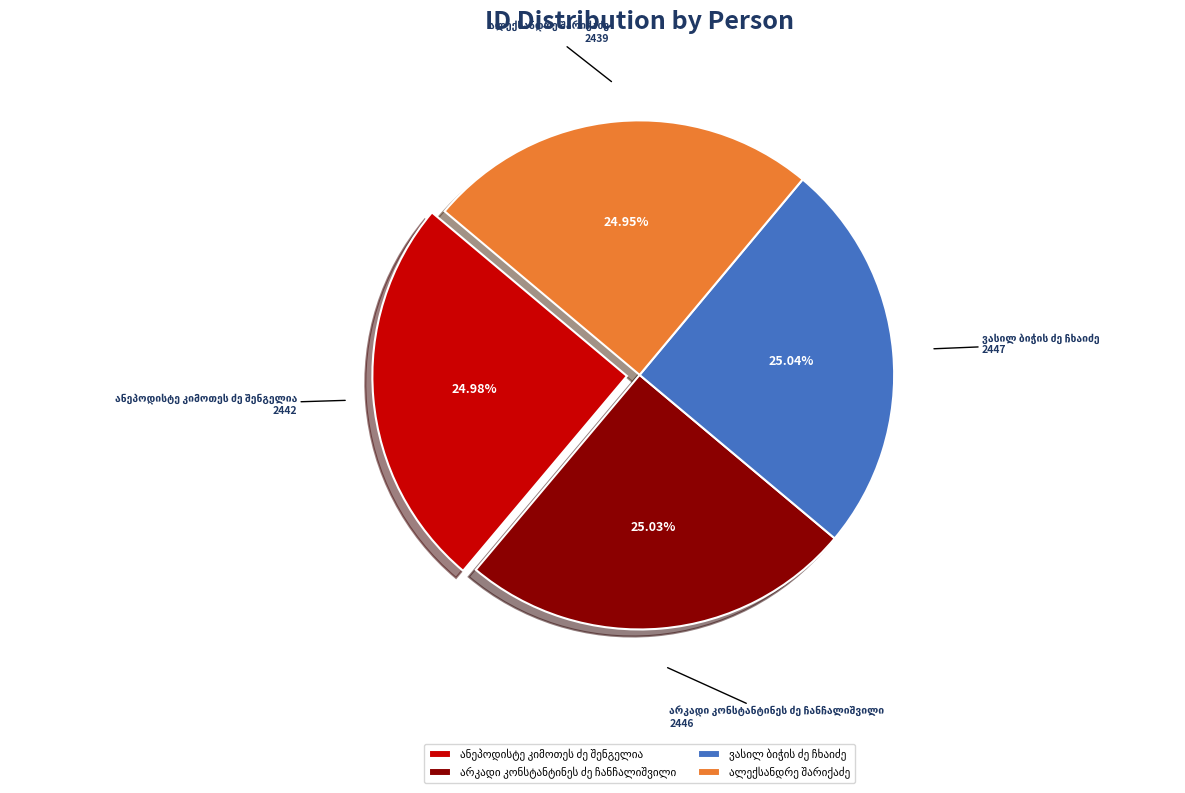

Is there a majority slice in this chart?

No